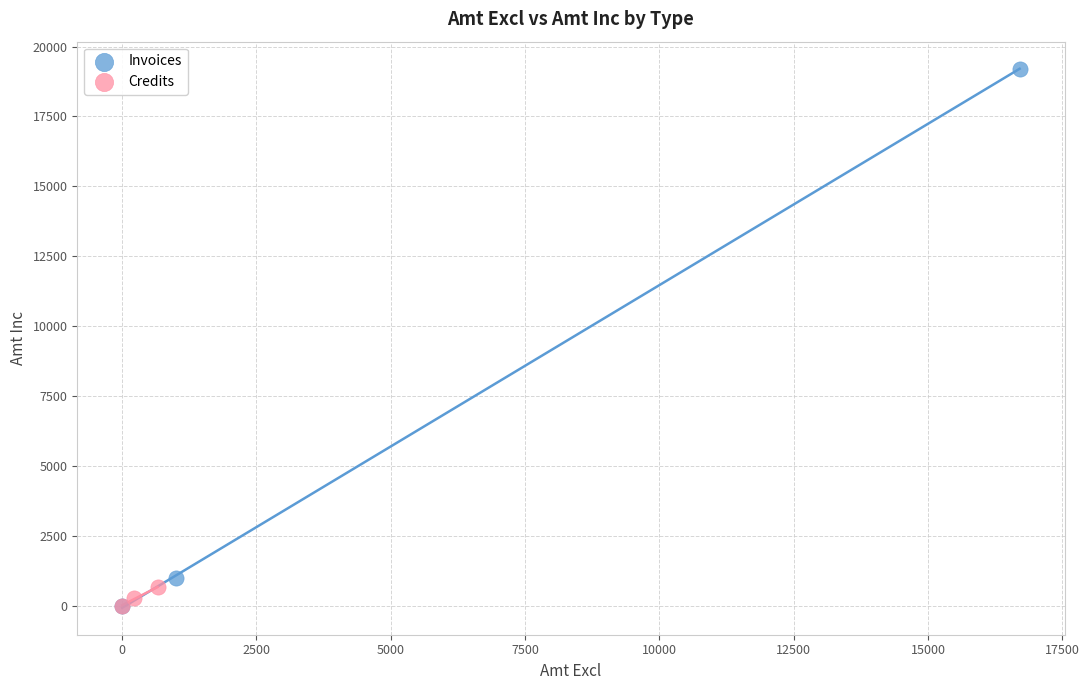

Which series has the widest spread of Y values?

Invoices